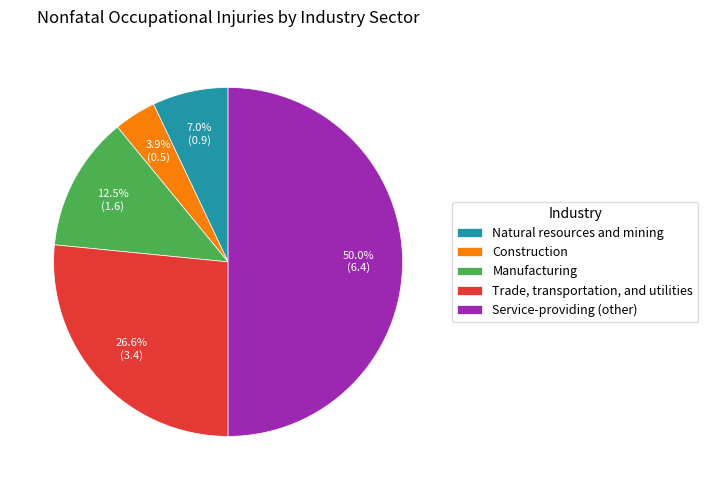

What portion of the pie excludes Construction?

96.1%